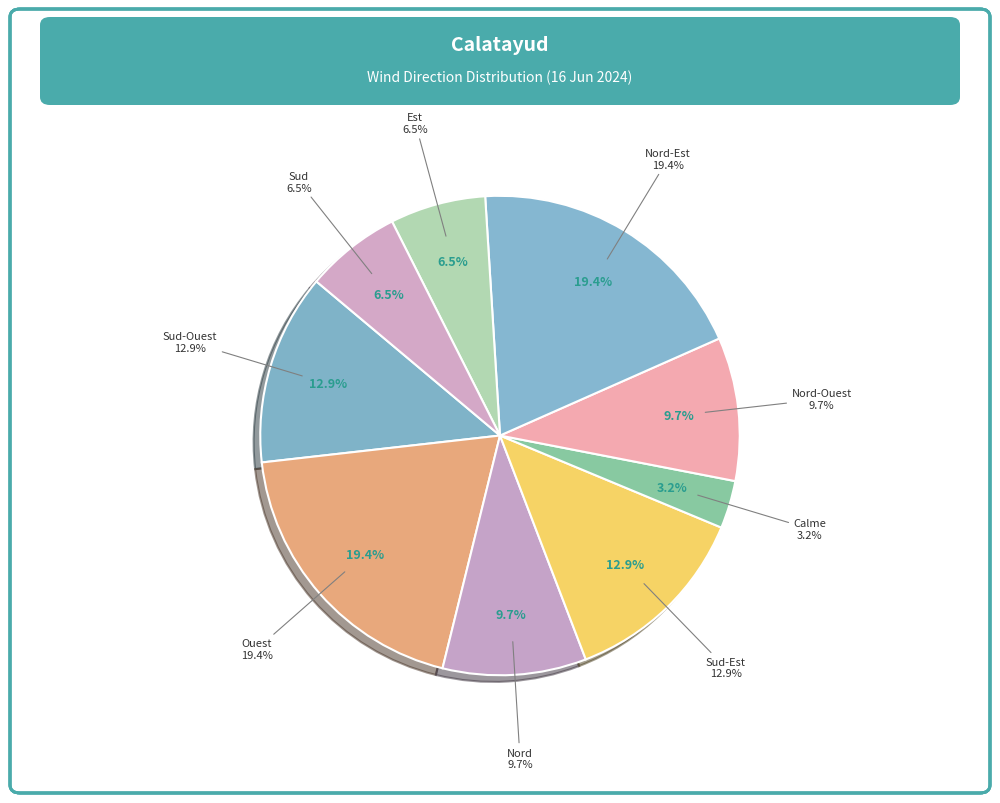

How many slices are in this pie chart?

9